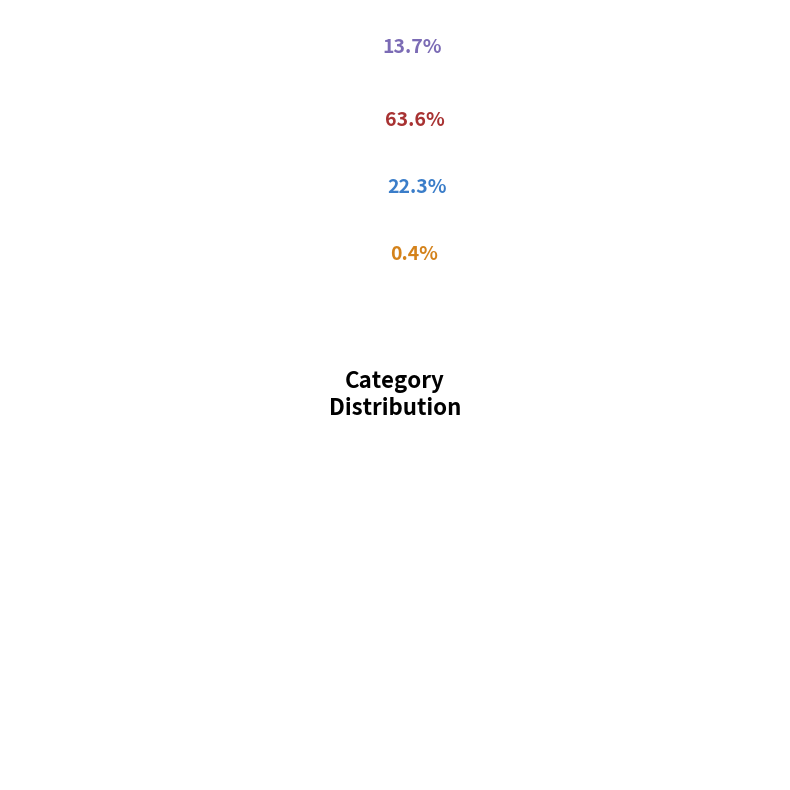

True or false: 8 accounts for 0% of the total.

True